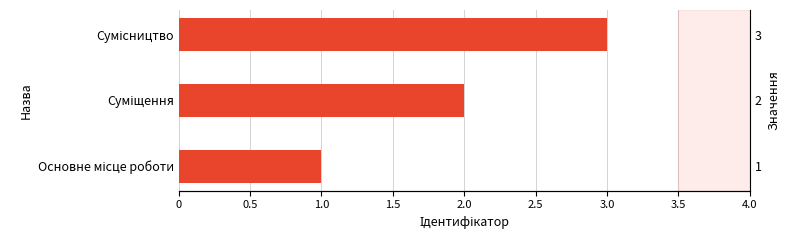

What is the approximate value at Суміщення?

2